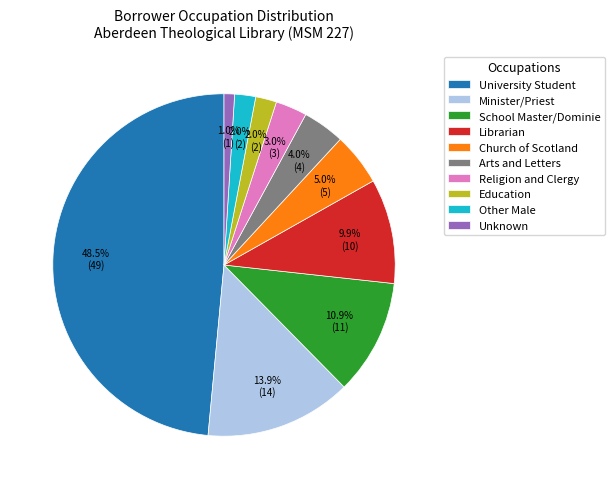

Which slice is the smallest?

Unknown